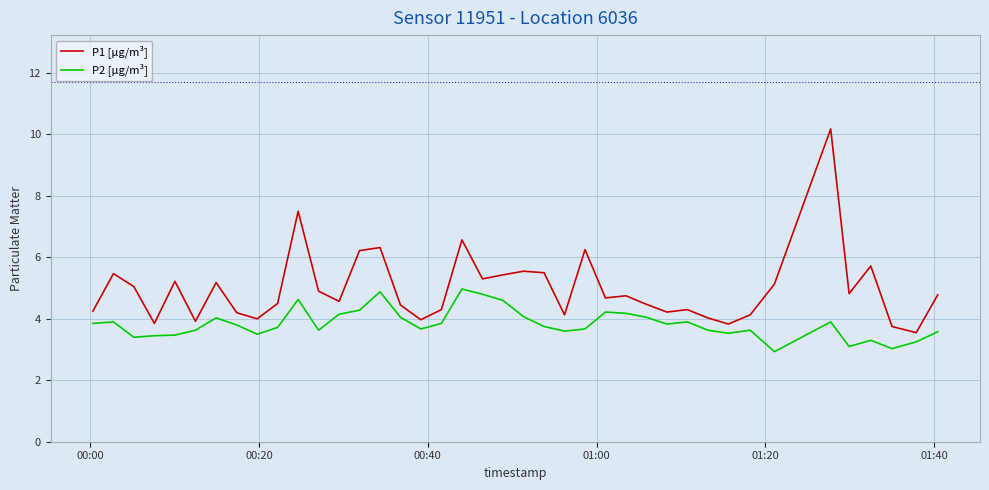

What is the difference between the maximum and minimum values in the P2 [µg/m³] series?

2.0